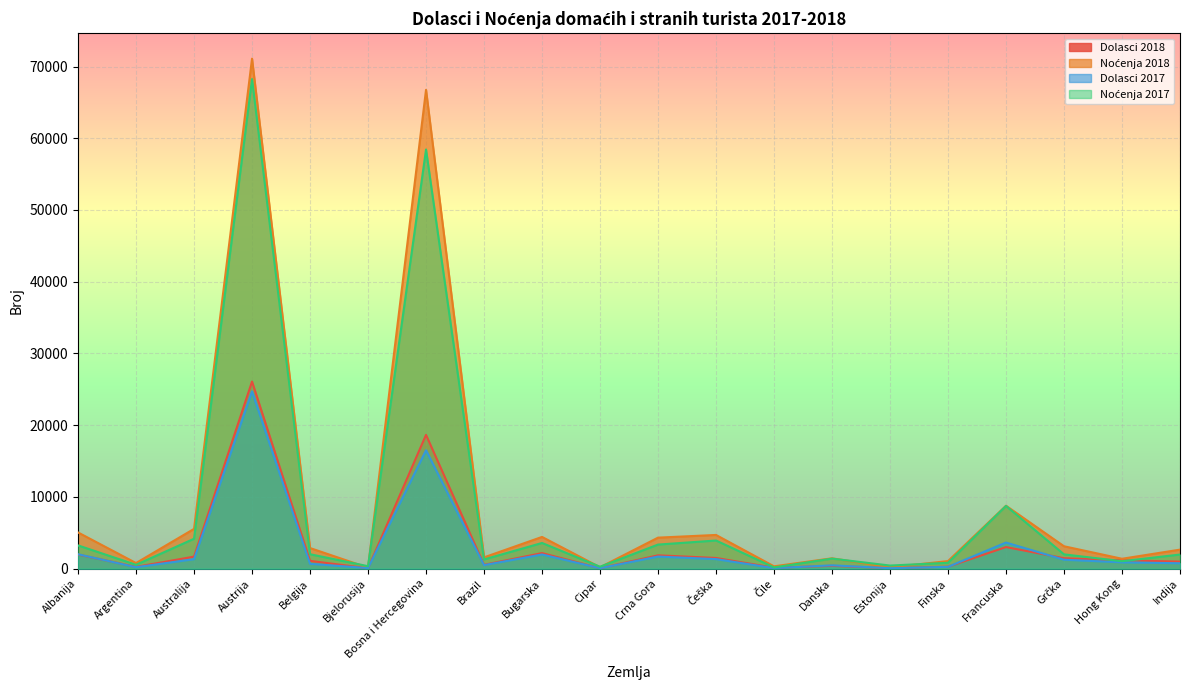

In Noćenja 2017, how many points are higher than both neighbors (excluding endpoints)?

6